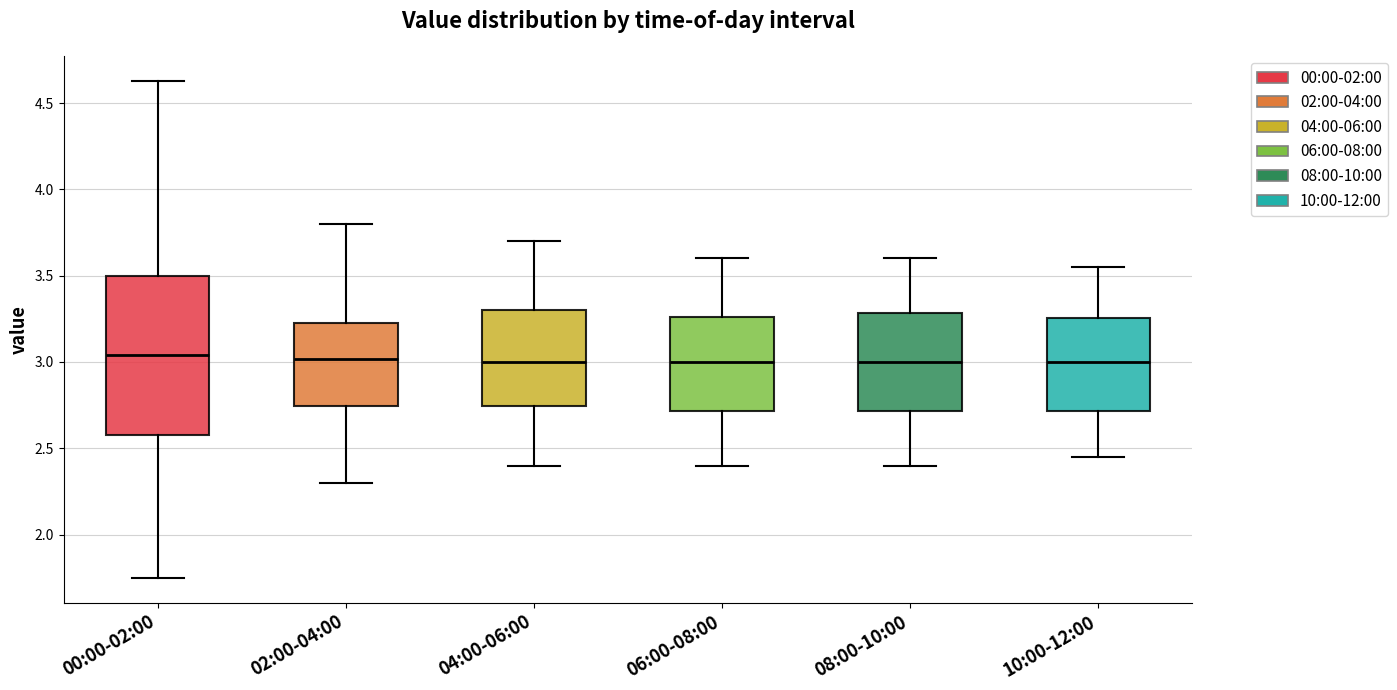

Comparing the boxes themselves (not the whiskers), which one is the tallest?

00:00-02:00